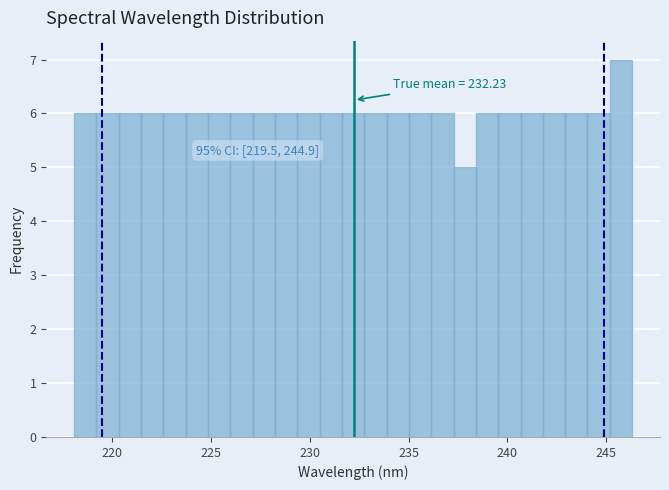

Read against the x-axis, roughly where is the centre of the tallest bar?

246.0